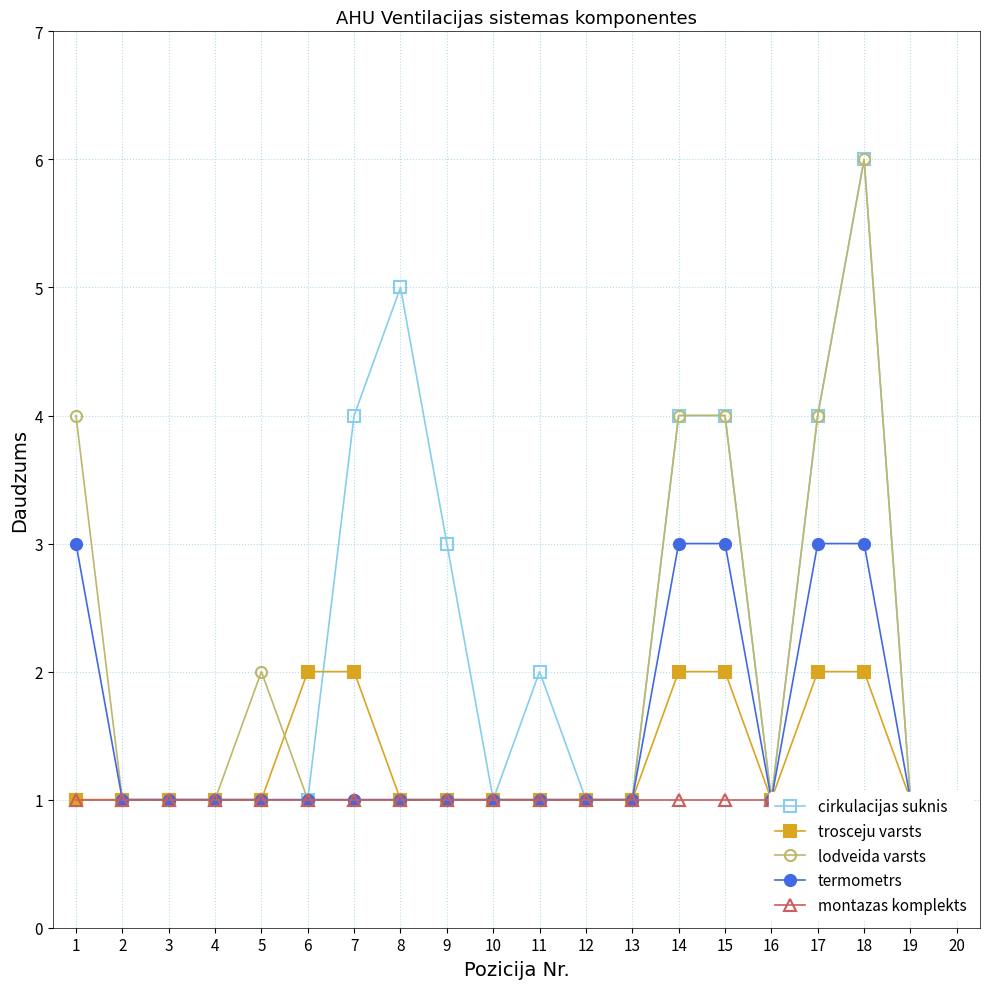

Where is the first local maximum for lodveida varsts?

5